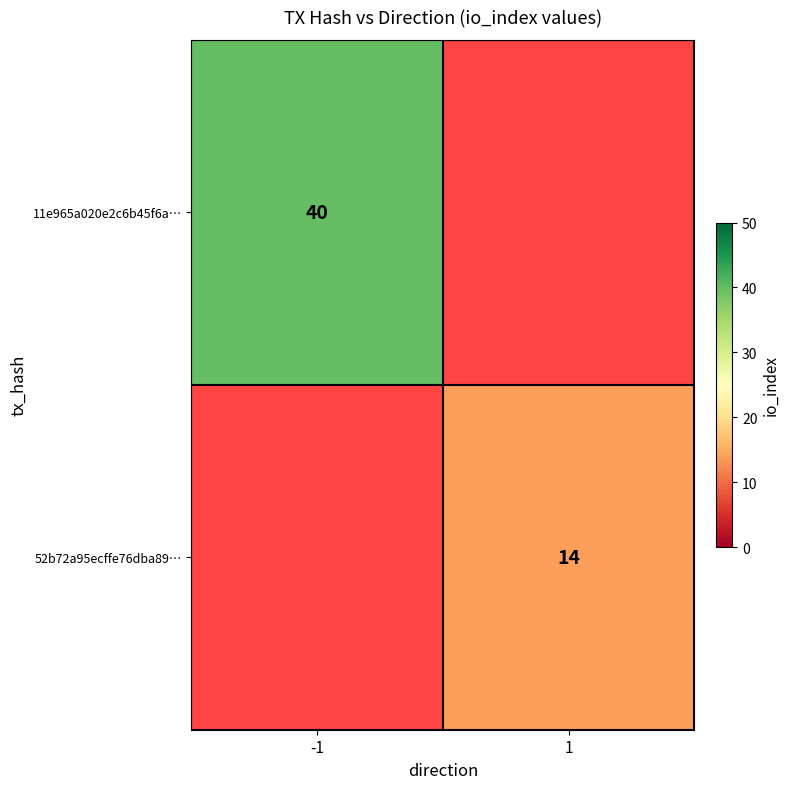

The value of 11e965a020e2c6b45f6a… at -1 is 40. True or false?

True